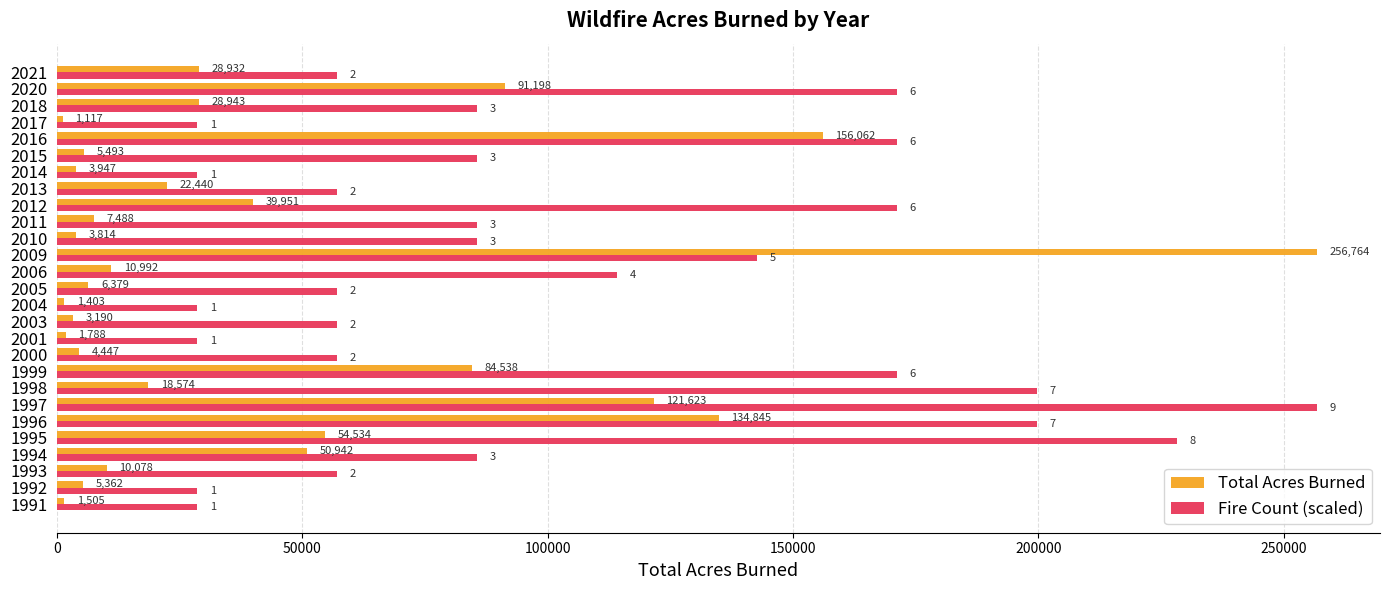

Rank the series by their average value, from lowest to highest.

Total Acres Burned, Fire Count (scaled)